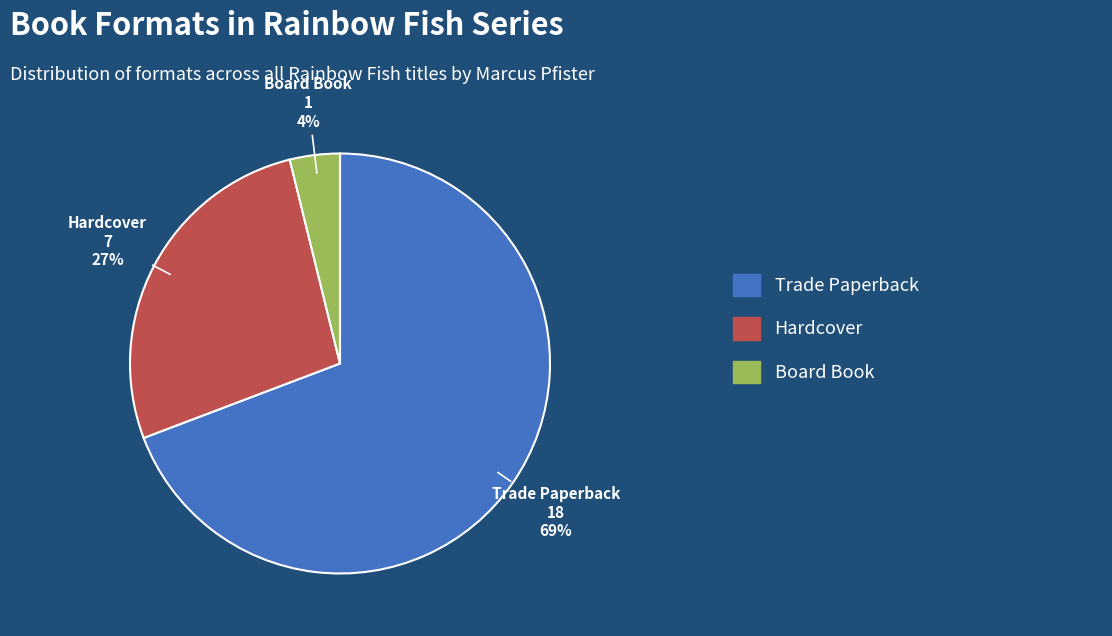

Does any single category account for the majority?

Yes